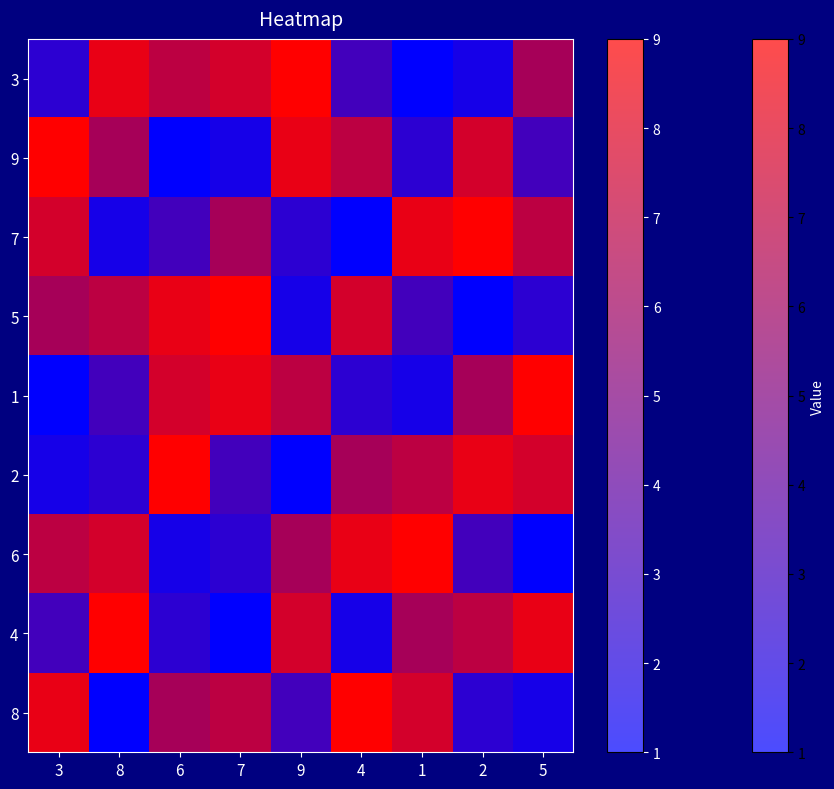

What is the difference between the highest and lowest values at 5?

8